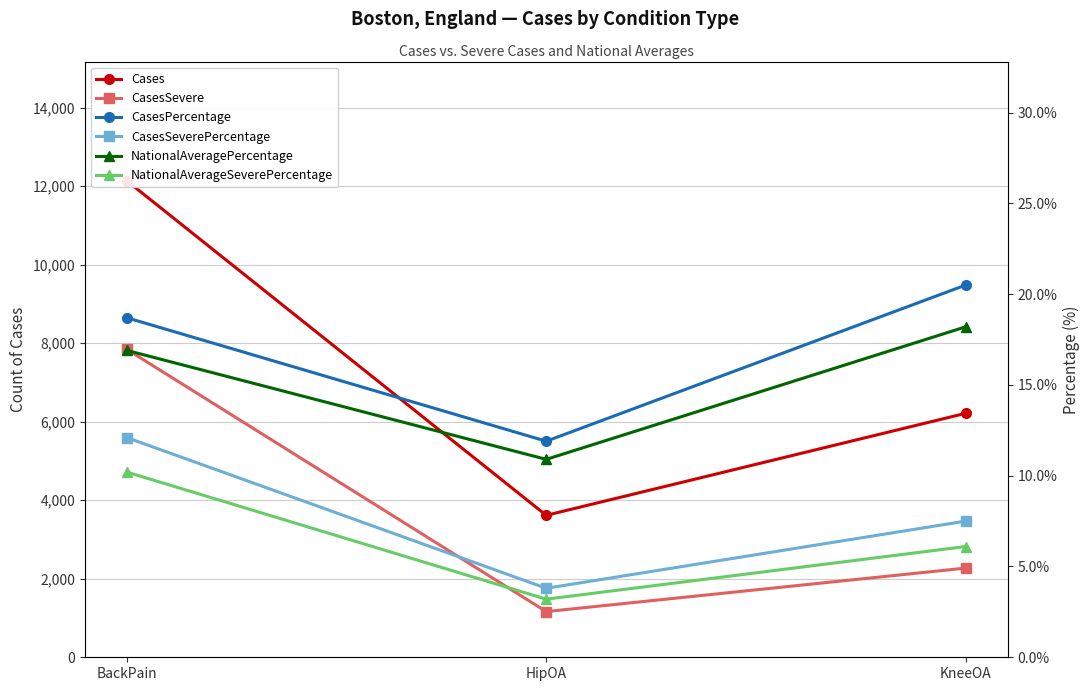

Read the CasesSevere value at KneeOA.

2272.0